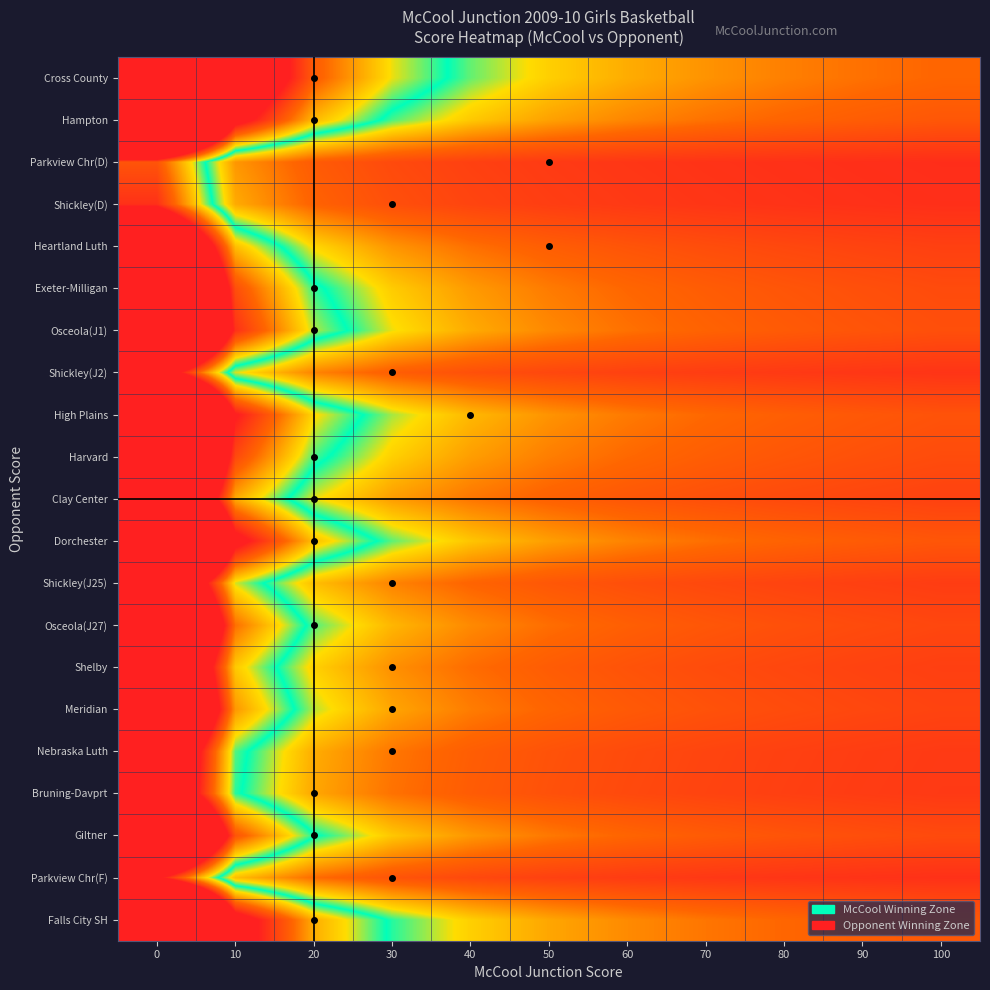

What is the greatest value displayed?

16.6